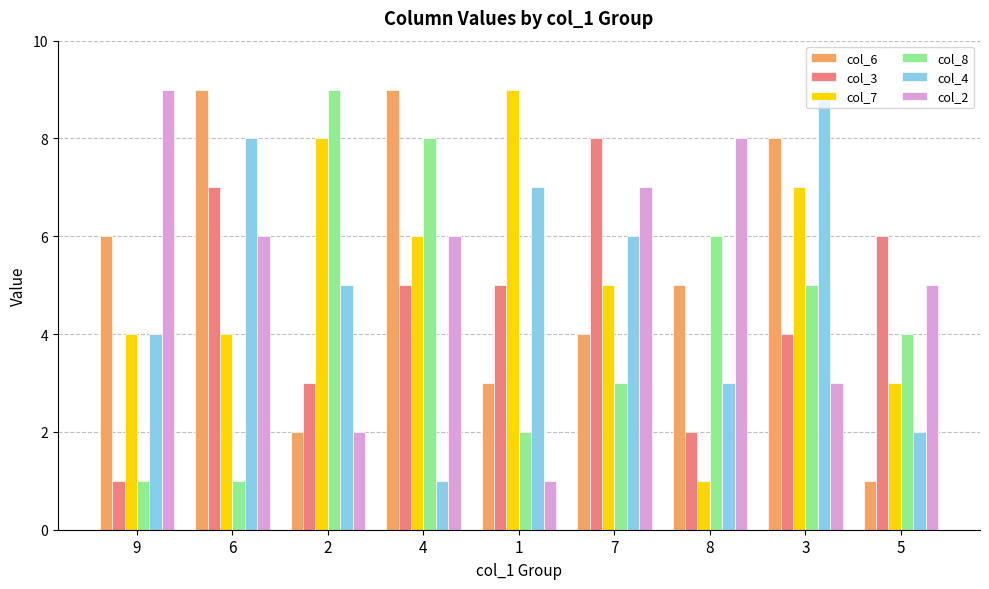

Reading left to right, extract all data points from this chart.

col_6: 6	9	2	9	3	4	5	8	1
col_3: 1	7	3	5	5	8	2	4	6
col_7: 4	4	8	6	9	5	1	7	3
col_8: 1	1	9	8	2	3	6	5	4
col_4: 4	8	5	1	7	6	3	9	2
col_2: 9	6	2	6	1	7	8	3	5